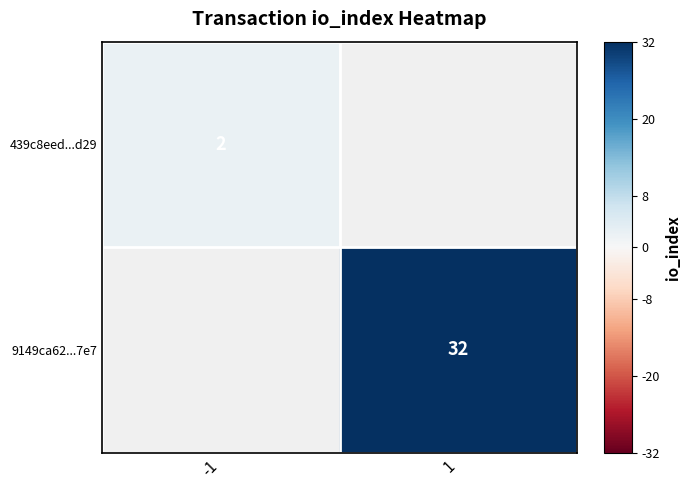

At how many categories does at least one series exceed 23?

1